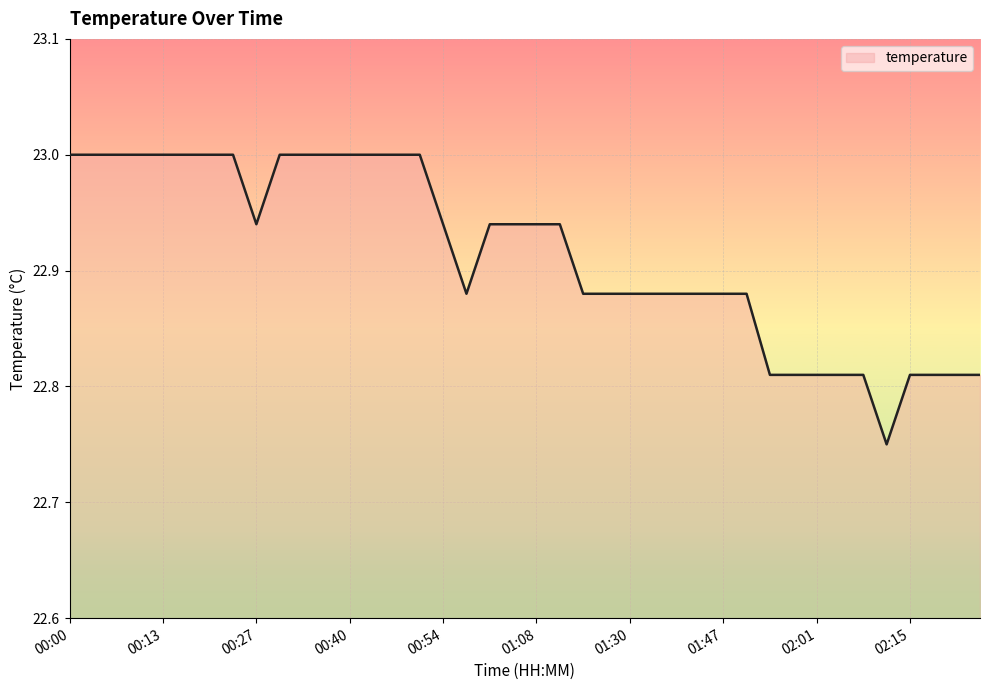

How many series are shown in this chart?

1